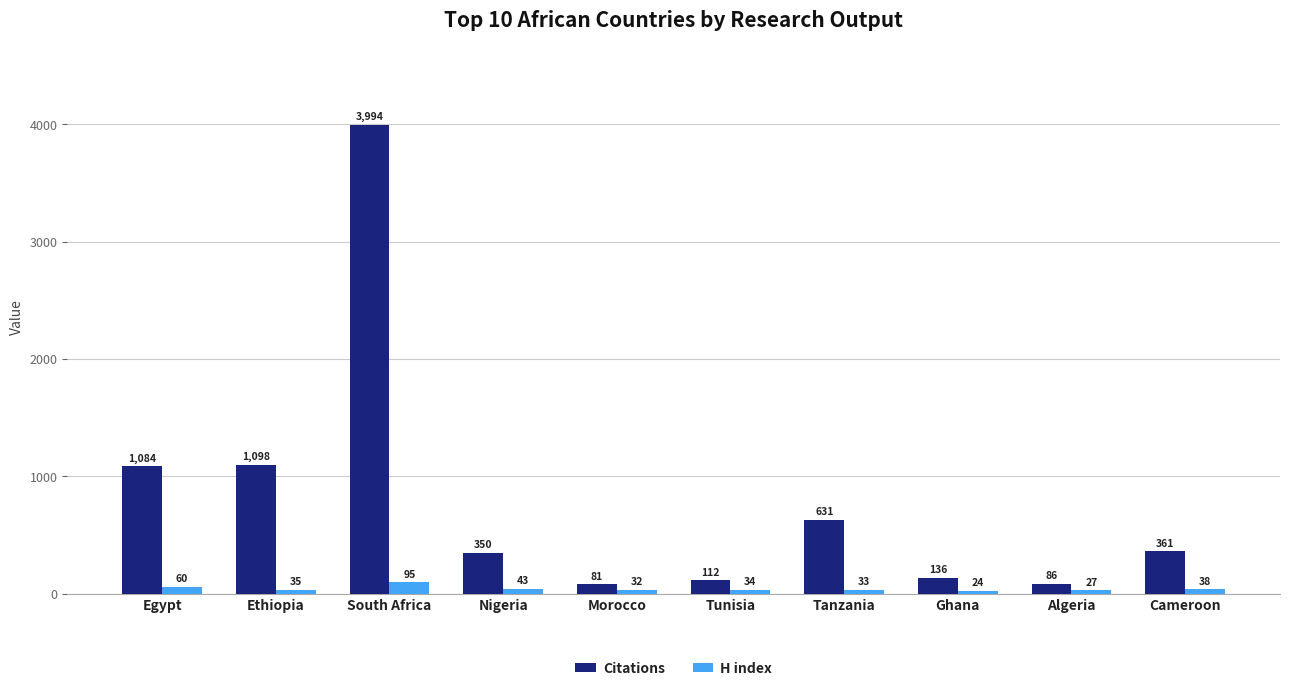

Between Algeria and Cameroon, which series saw the biggest shift?

Citations